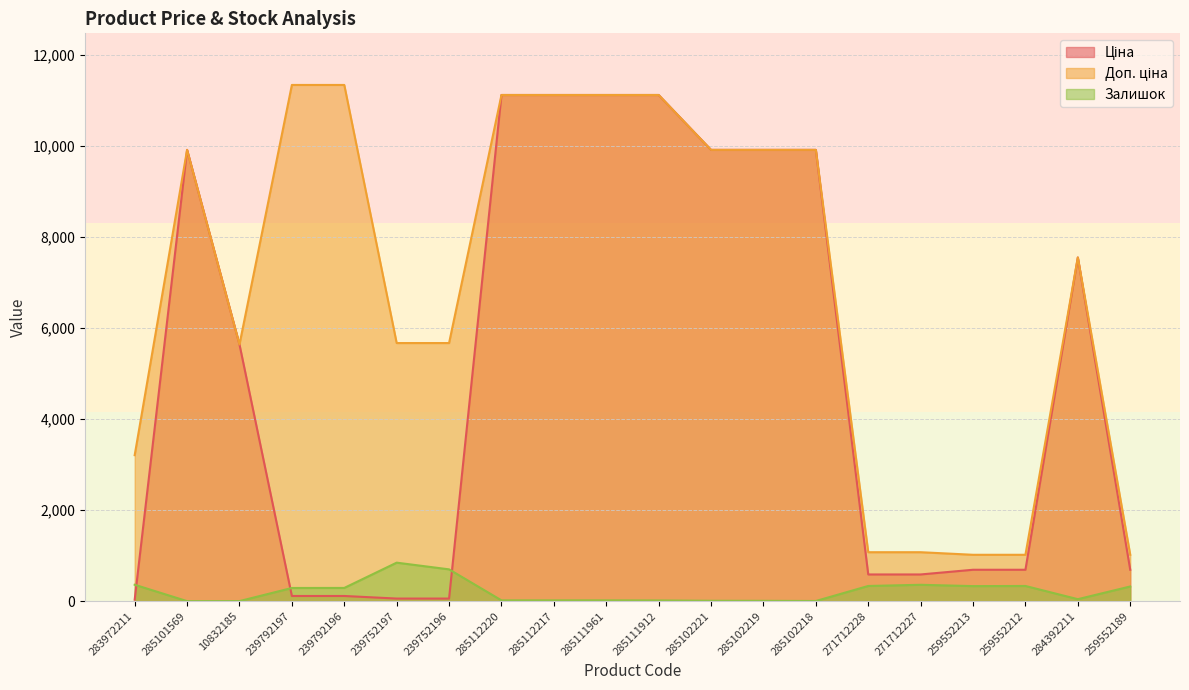

What is the highest value of the Доп. ціна series?

11334.0